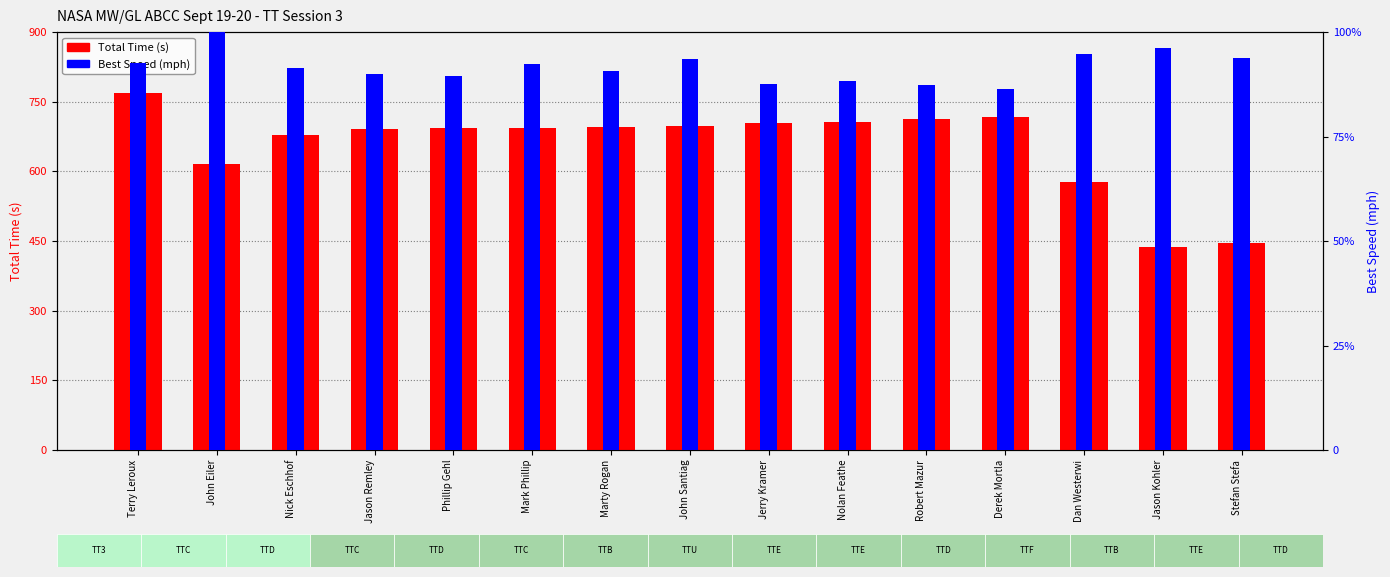

Reading left to right, transcribe all the data shown in this chart.

Total Time (s): 769.0	616.2	677.5	691.1	692.8	693.6	695.4	697.9	703.6	705.6	713.0	717.6	578.0	438.1	445.3
Best Speed (mph): 46.3	50.0	45.7	44.9	44.8	46.2	45.4	46.8	43.8	44.1	43.7	43.2	47.3	48.1	46.8